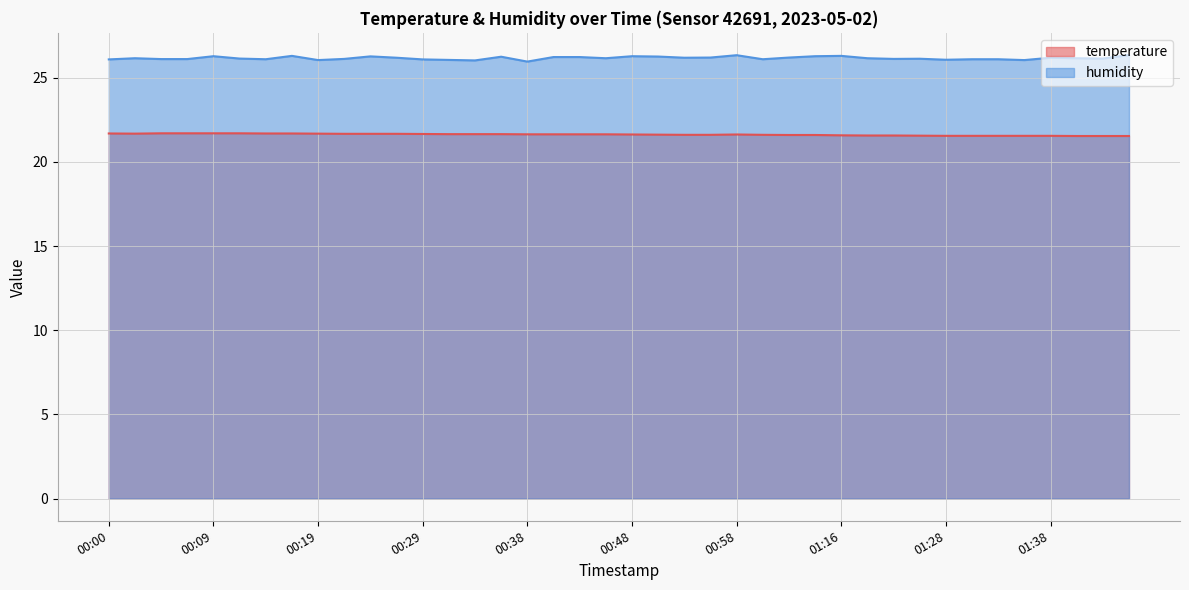

How many distinct data groups are displayed?

2